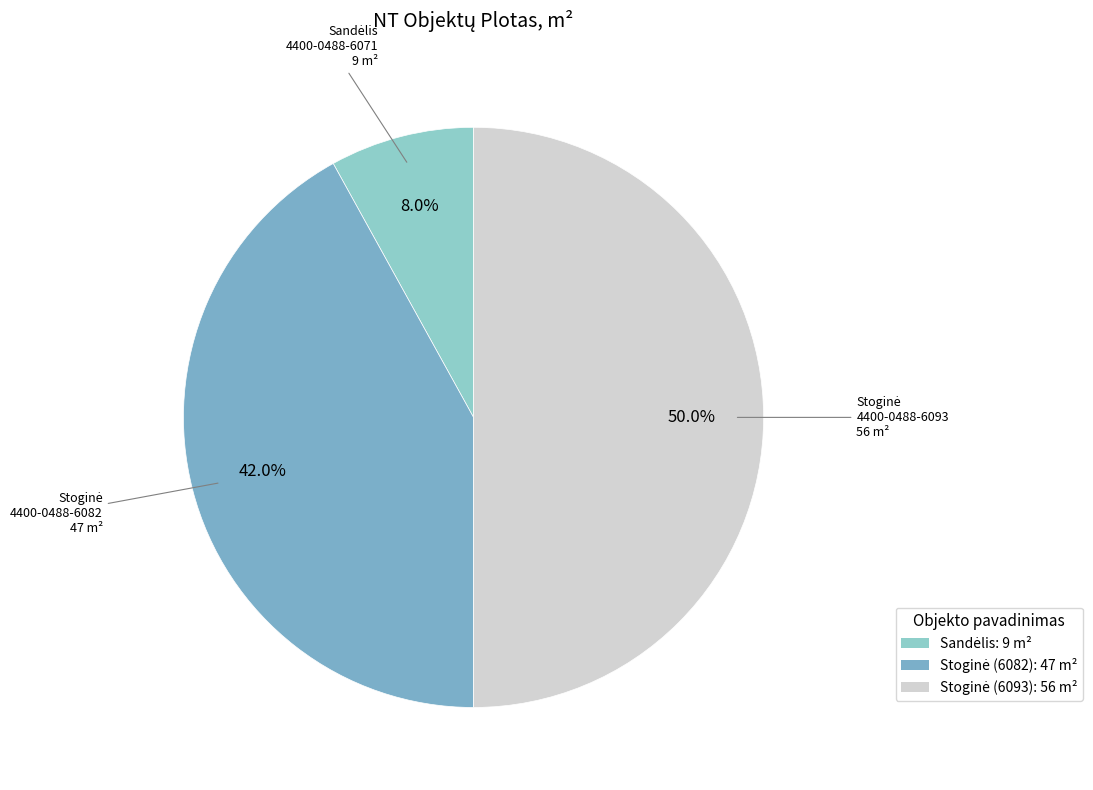

Count the number of slices in the pie.

3